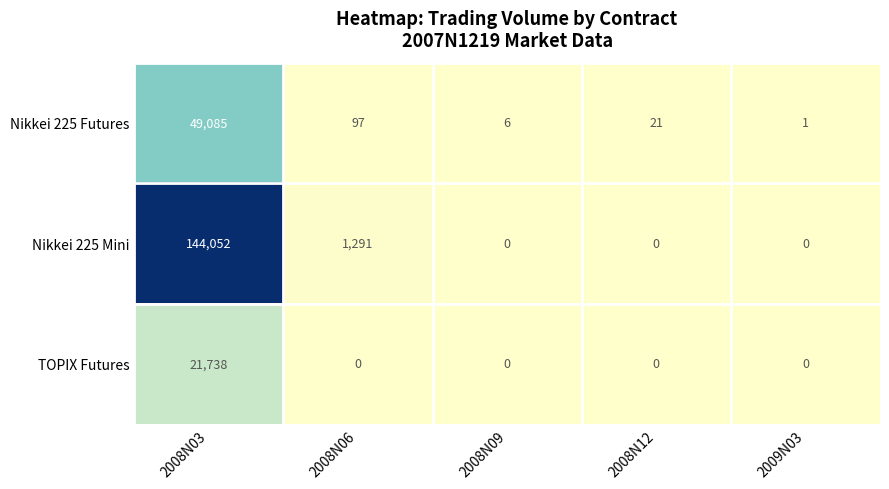

Between 2008N09 and 2009N03, which series saw the biggest shift?

Nikkei 225 Futures